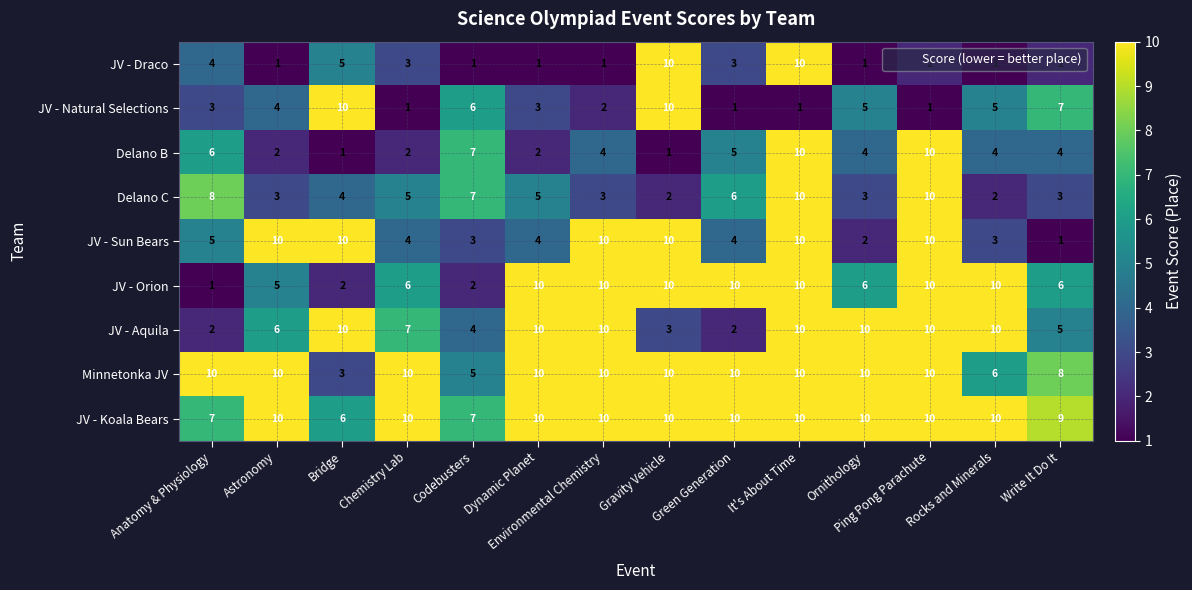

Between Ping Pong Parachute and Write It Do It, which series saw the biggest shift?

JV - Sun Bears